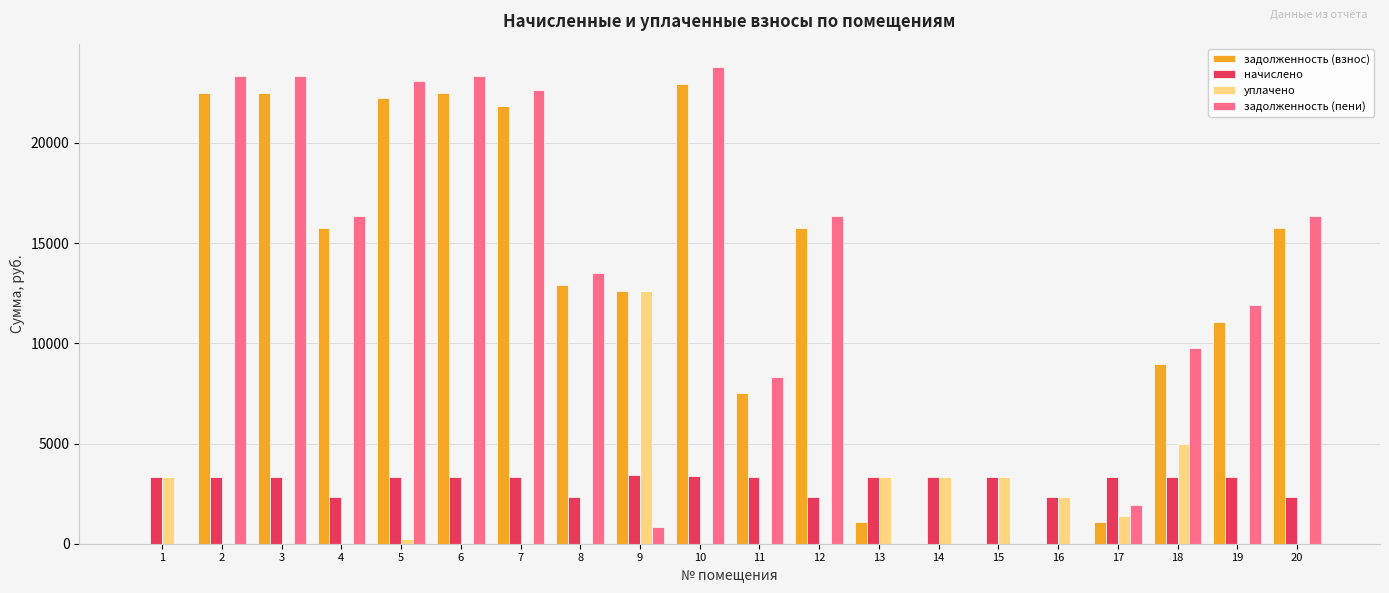

Between 11 and 14, which series saw the biggest shift?

задолженность (пени)